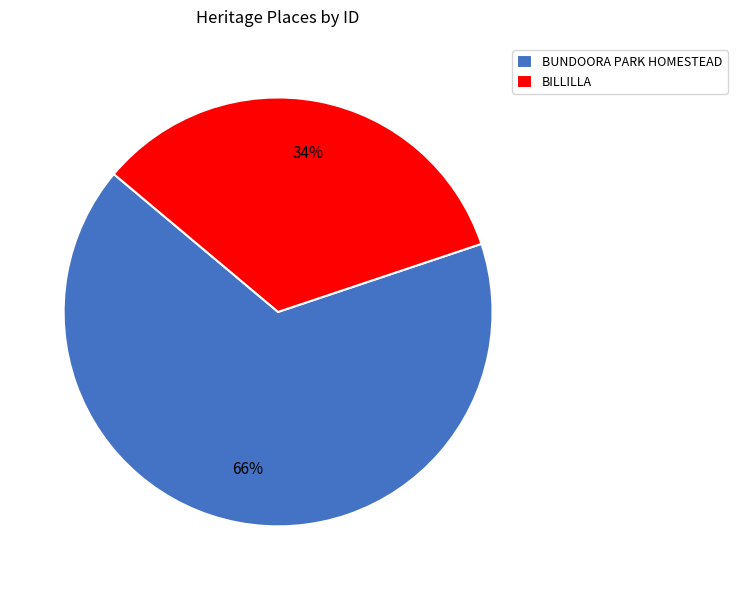

Which has a higher value, BILLILLA or BUNDOORA PARK HOMESTEAD?

BUNDOORA PARK HOMESTEAD